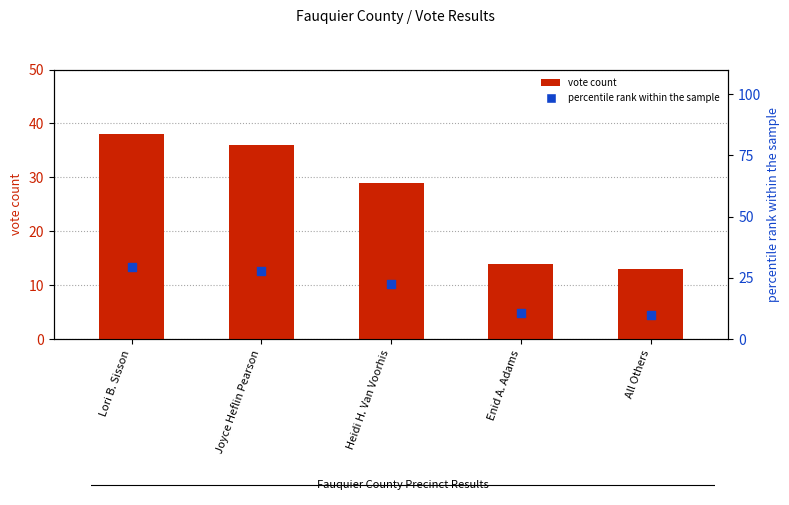

Which series reaches the maximum Y coordinate?

vote count